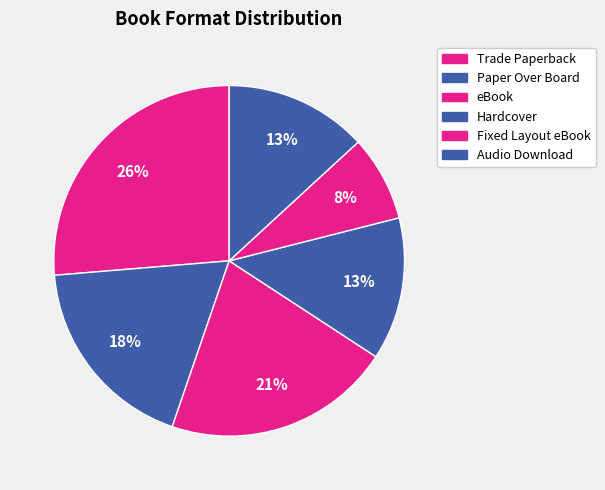

How many segments does this pie chart have?

6